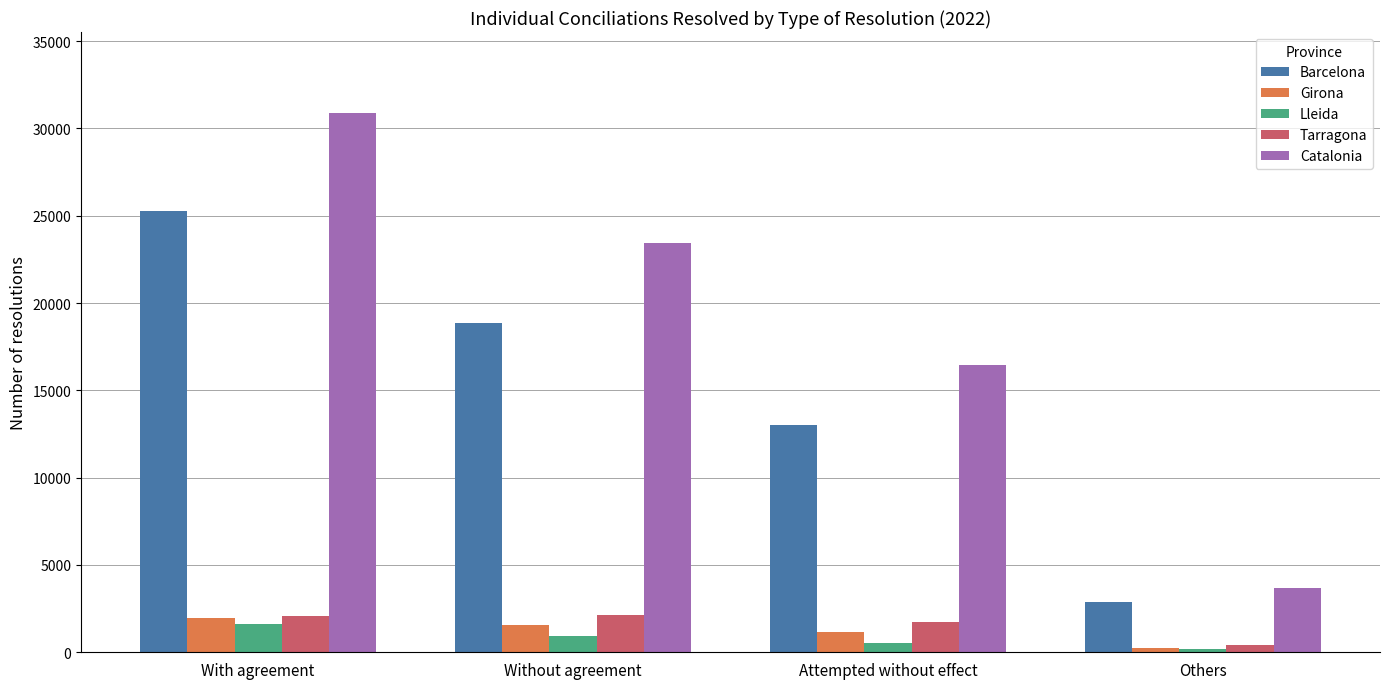

At which category is the sum across all series the highest?

With agreement